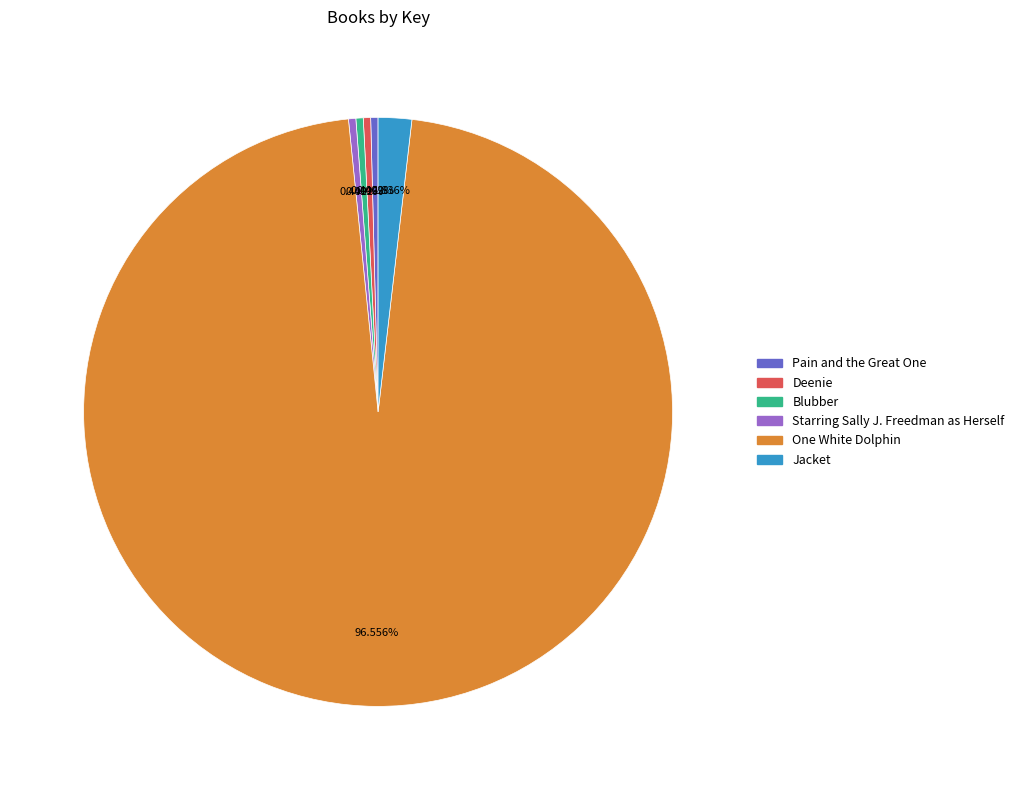

What is the ratio of the value at One White Dolphin to the value at Blubber?

240.1